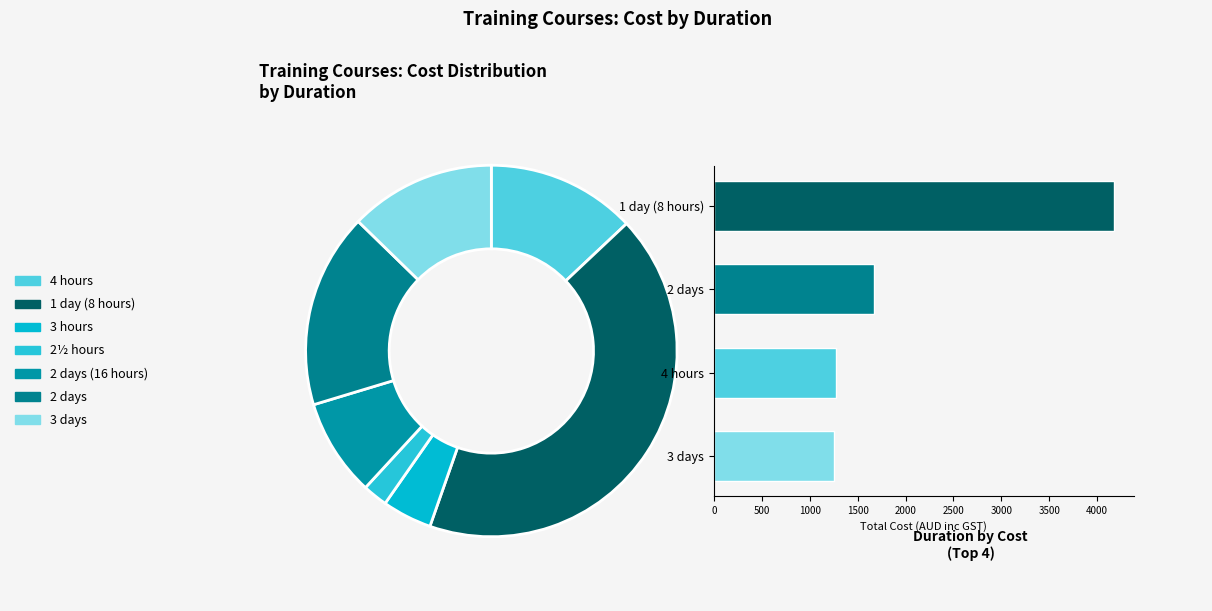

To the nearest percent, what is the average slice percentage?

14%